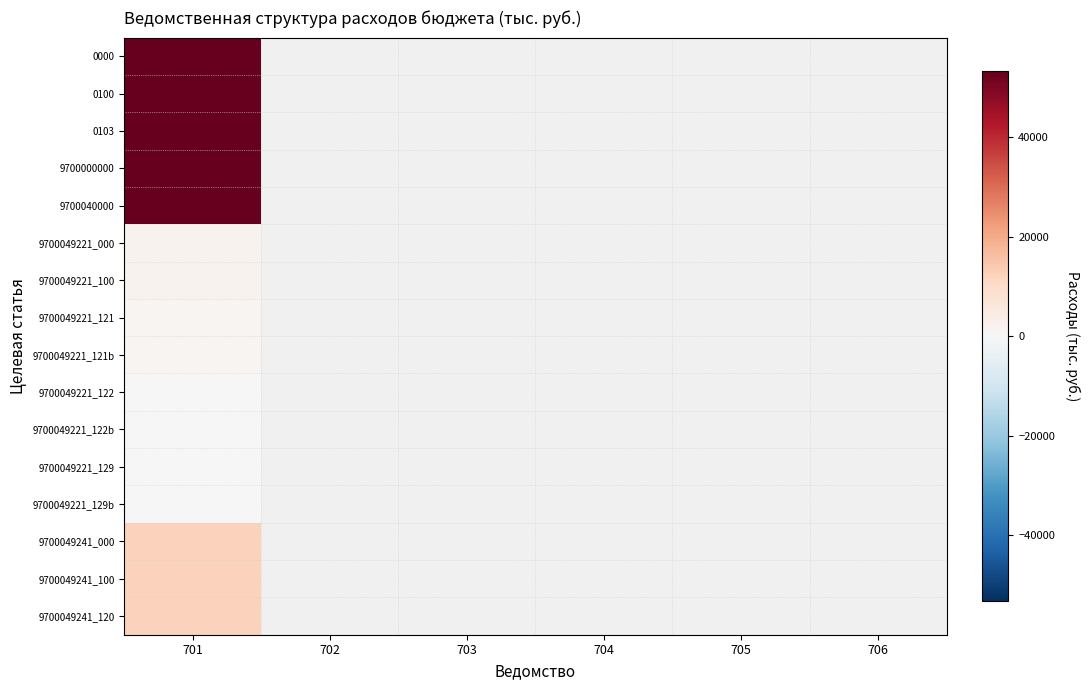

Is it true that 9700049241_120 equals 7658.5 at 701?

False